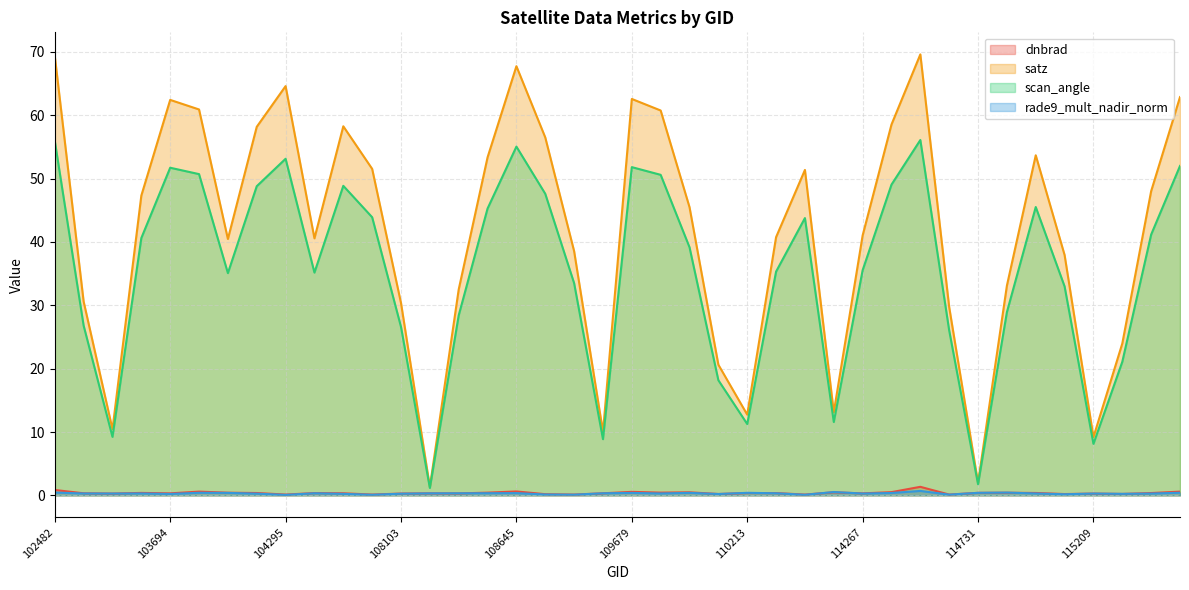

Which has a higher value, 108281 or 108455?

108281